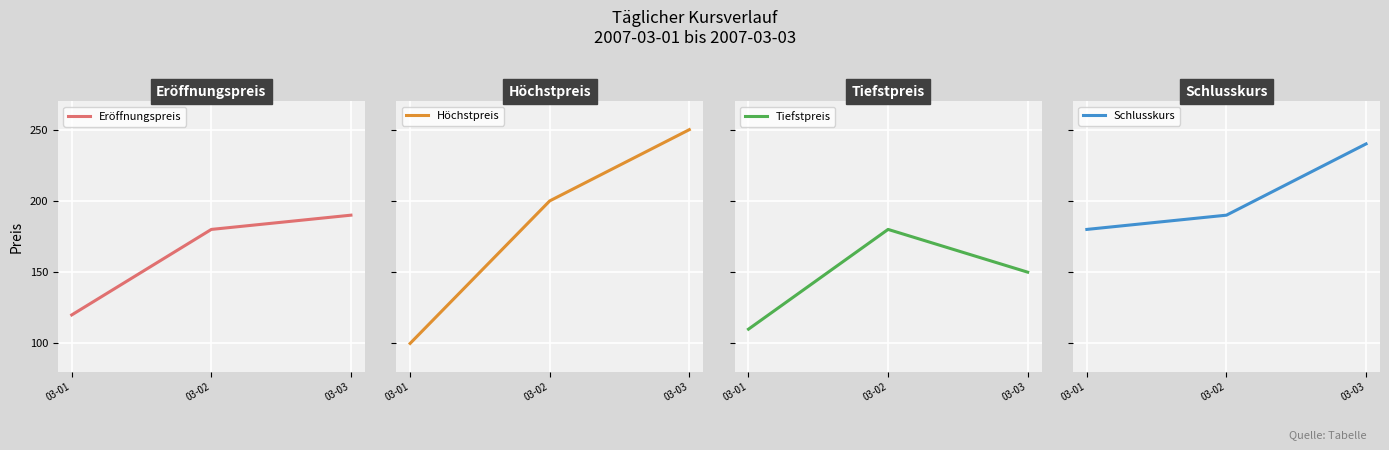

List the series in order of their peak value, highest first.

Höchstpreis, Schlusskurs, Eröffnungspreis, Tiefstpreis